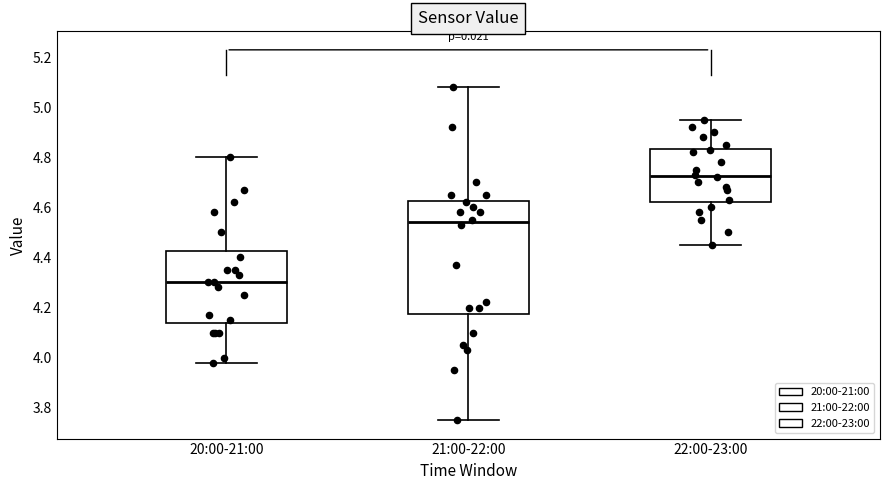

Which box has the highest median line?

22:00-23:00